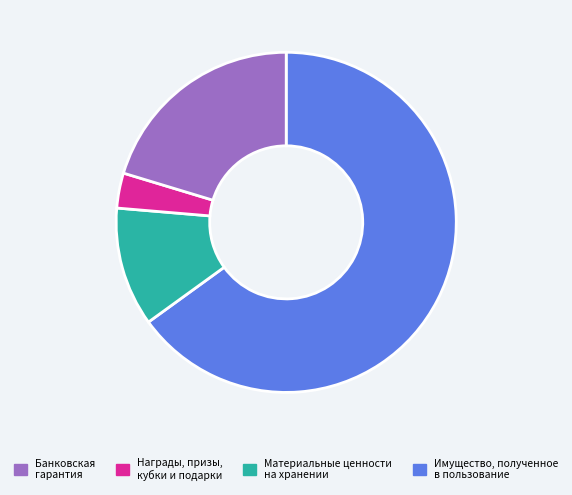

Is there any slice that represents more than half of the pie?

Yes